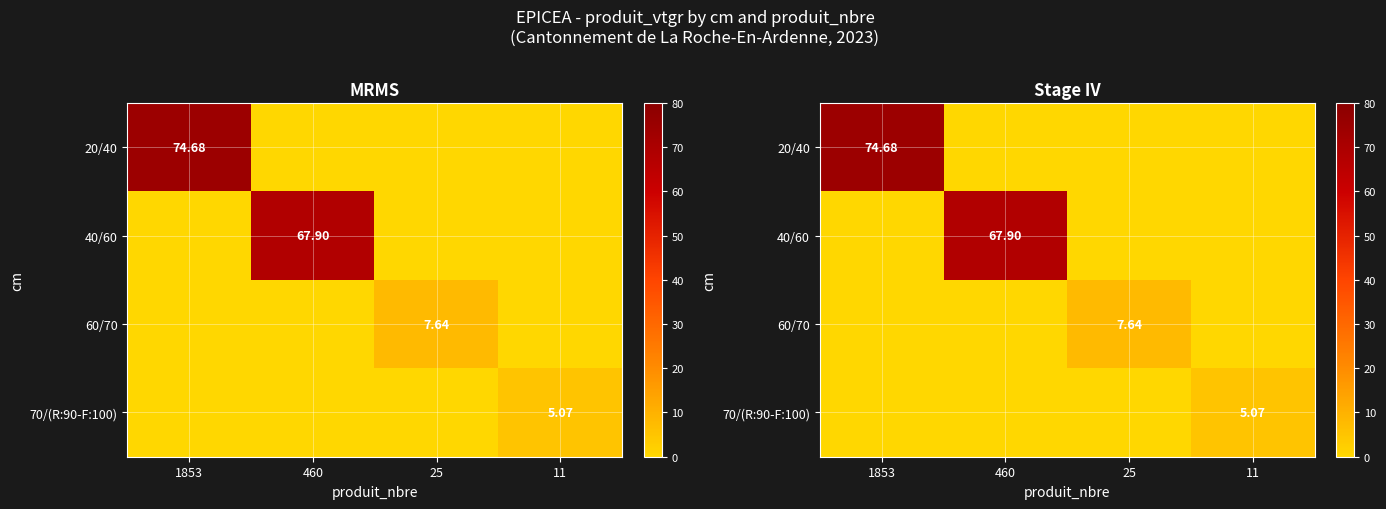

Which label corresponds to the largest value in the chart?

1853